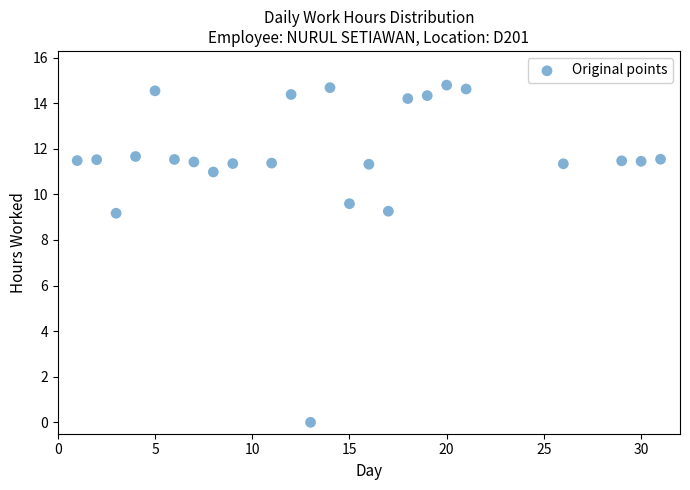

What is the range of X values (max minus min)?

30.0